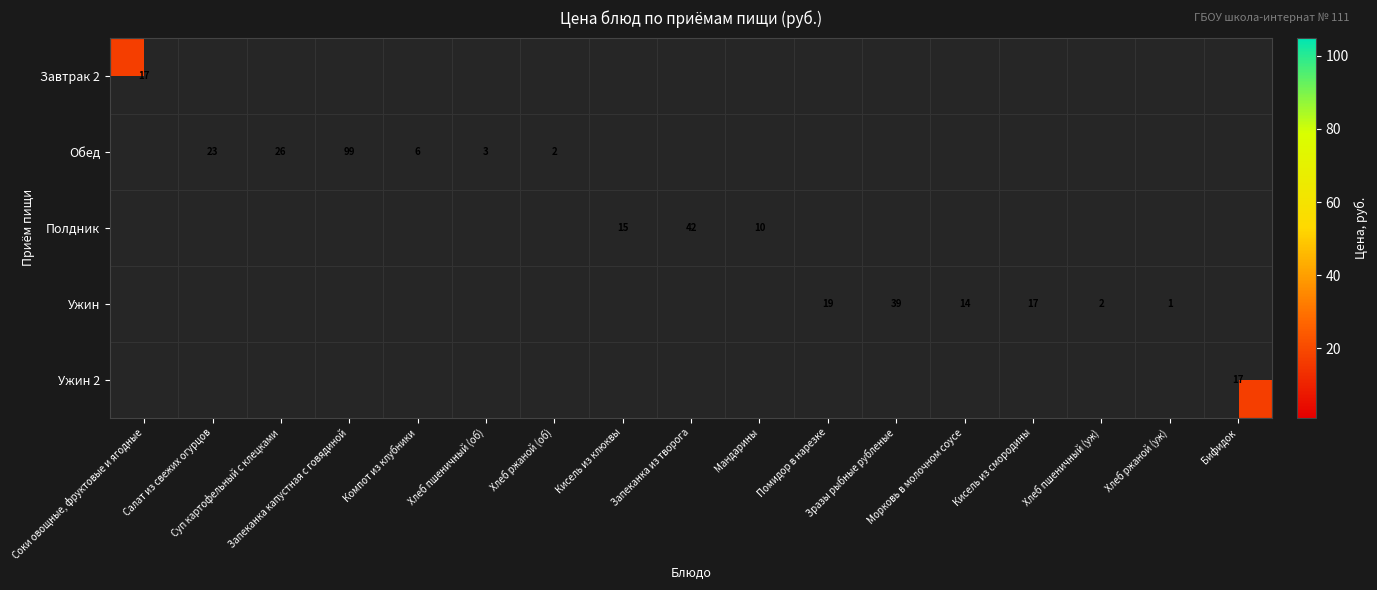

Is the value of Обед at Салат из свежих огурцов greater than the value of Полдник at Морковь в молочном соусе?

No